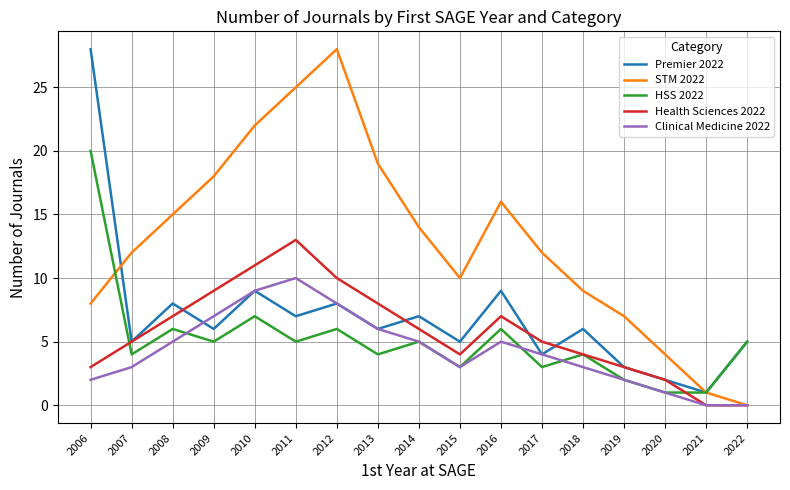

Is it true that Clinical Medicine 2022 equals 0 at 2021?

True